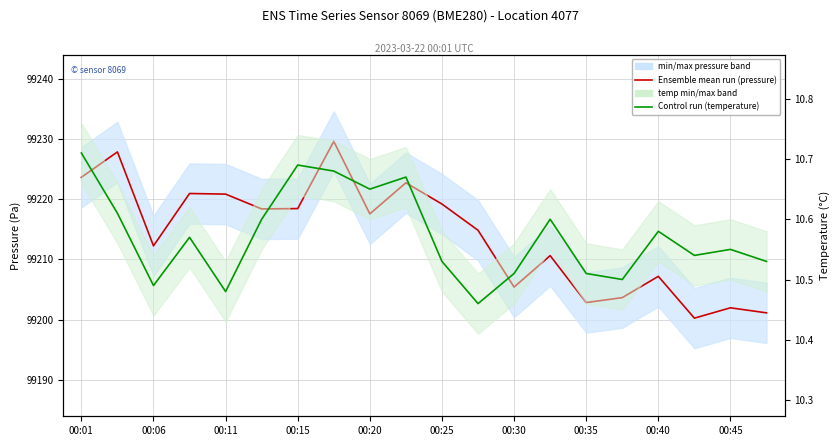

How many categories are shown in the chart?

20